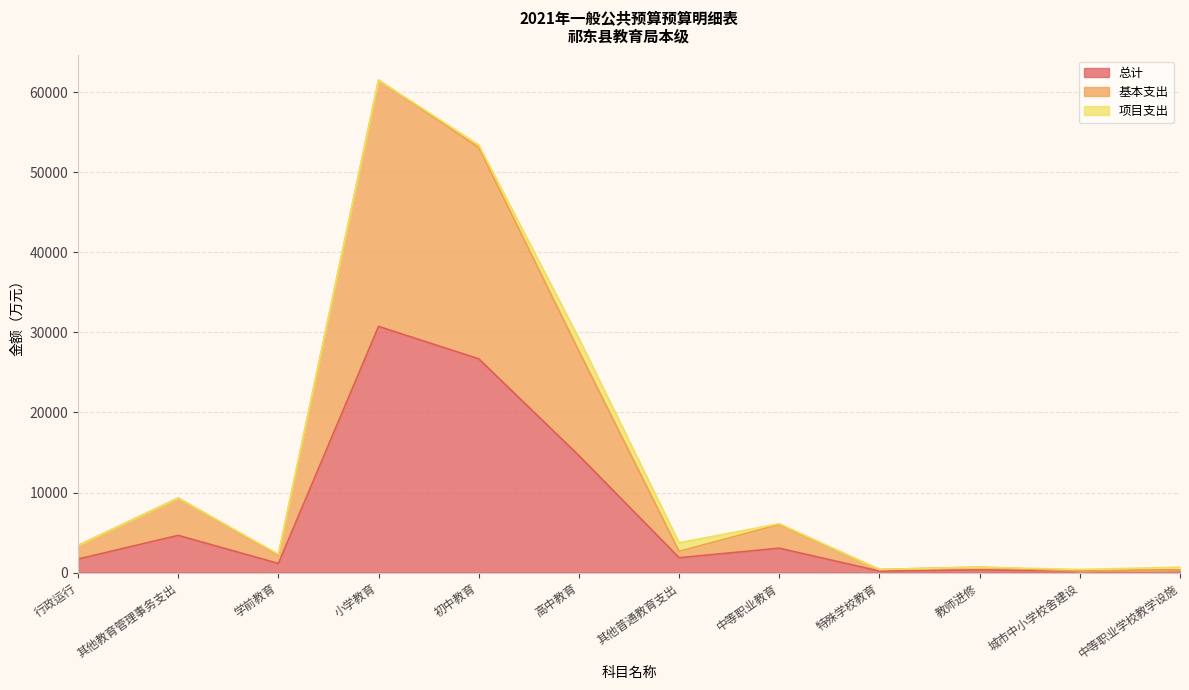

What is the label of the 3rd point from the right?

教师进修